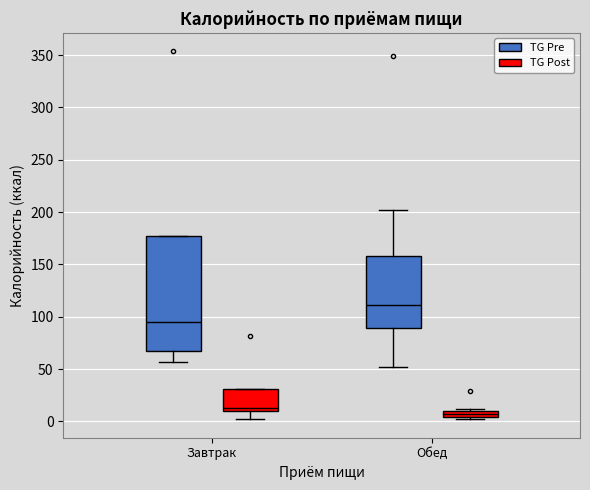

Where does the upper whisker of the box for Обед (TG Pre) end on the y-axis? The values are not printed on the chart, so give them approximately, as read against the axis.

200